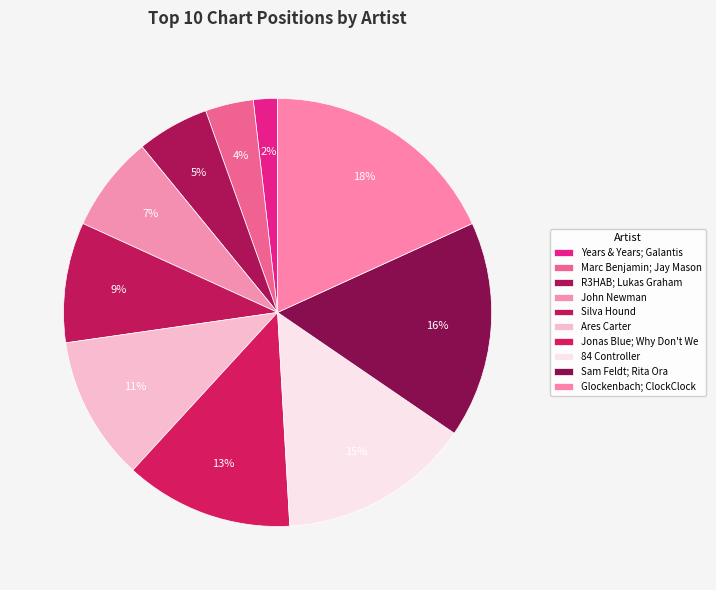

True or false: Jonas Blue; Why Don't We accounts for 6% of the total.

False